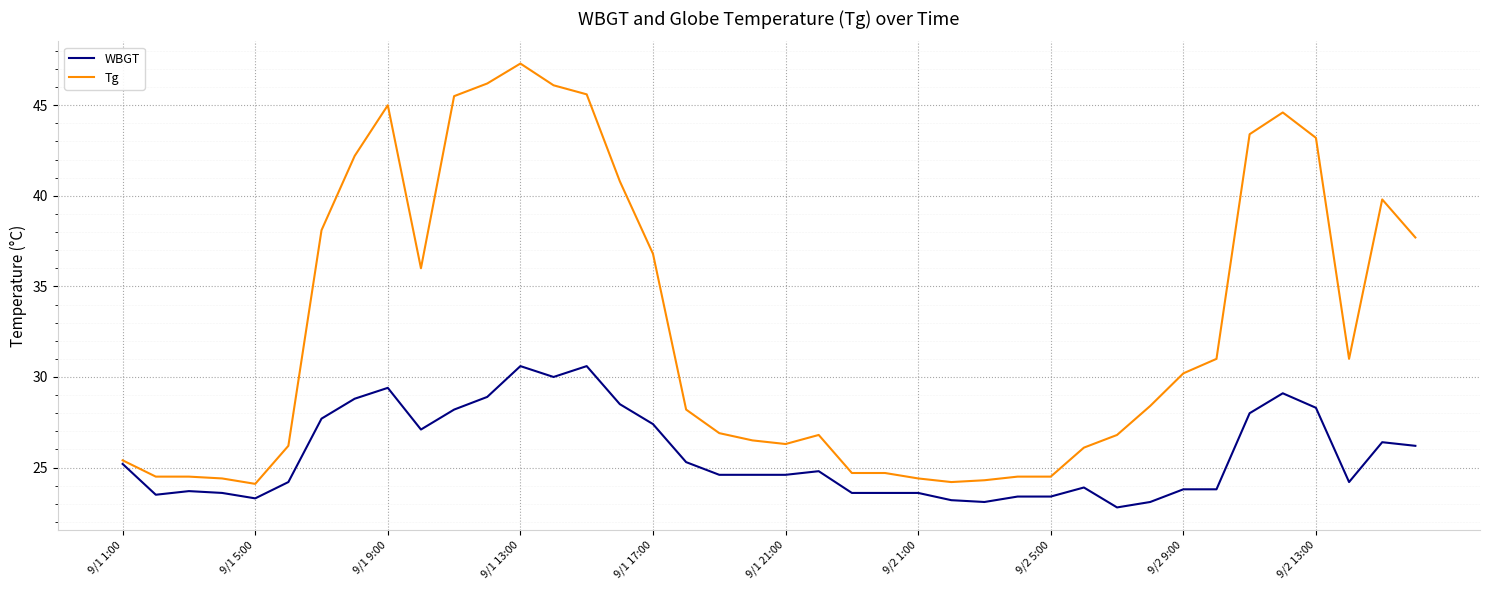

How many categories are shown in the chart?

40